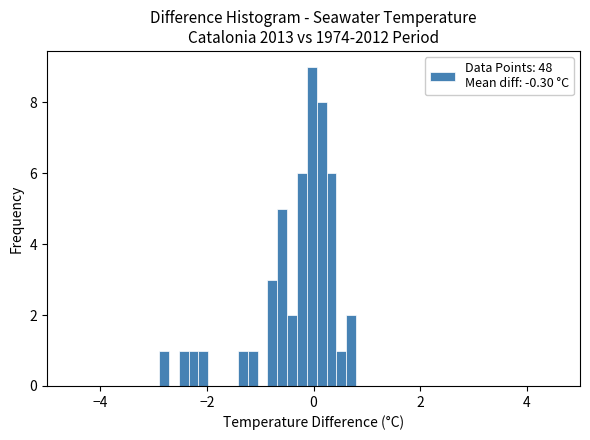

Around what value on the x-axis is the tallest bar? Give the approximate position of its centre, as read against the axis.

0.0